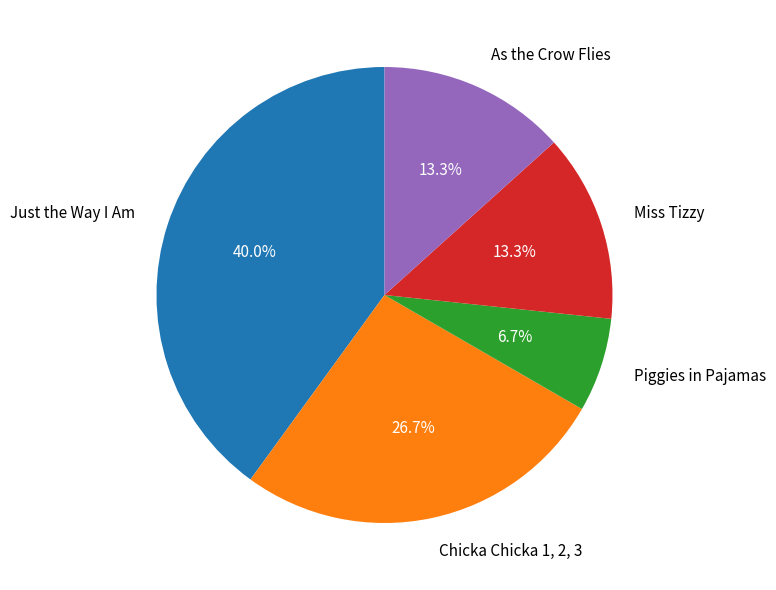

Which has a higher value, Miss Tizzy or Piggies in Pajamas?

Miss Tizzy